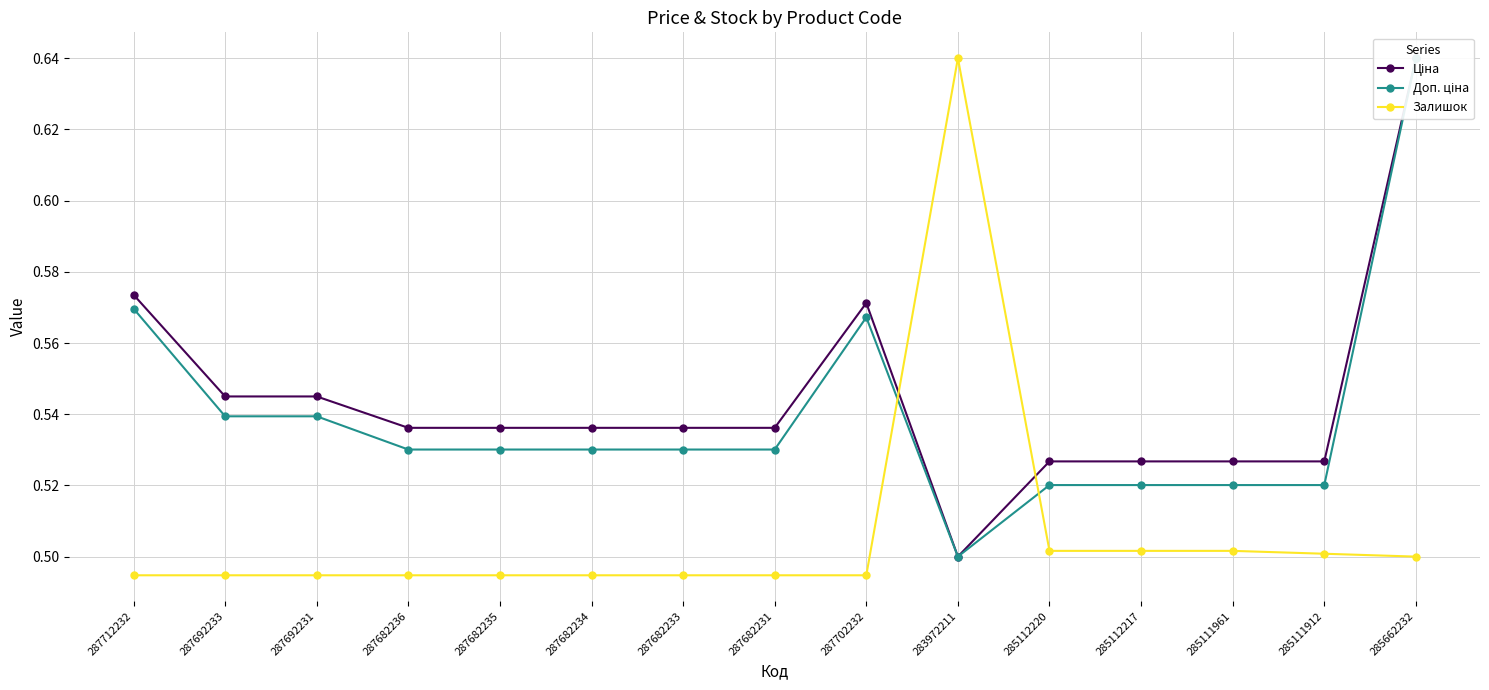

Reading left to right, list all the values displayed in this chart.

Ціна: 287712232=0.6	287692233=0.5	287692231=0.5	287682236=0.5	287682235=0.5	287682234=0.5	287682233=0.5	287682231=0.5	287702232=0.6	283972211=0.5	285112220=0.5	285112217=0.5	285111961=0.5	285111912=0.5	285662232=0.6
Доп. ціна: 287712232=0.6	287692233=0.5	287692231=0.5	287682236=0.5	287682235=0.5	287682234=0.5	287682233=0.5	287682231=0.5	287702232=0.6	283972211=0.5	285112220=0.5	285112217=0.5	285111961=0.5	285111912=0.5	285662232=0.6
Залишок: 287712232=0.5	287692233=0.5	287692231=0.5	287682236=0.5	287682235=0.5	287682234=0.5	287682233=0.5	287682231=0.5	287702232=0.5	283972211=0.6	285112220=0.5	285112217=0.5	285111961=0.5	285111912=0.5	285662232=0.5